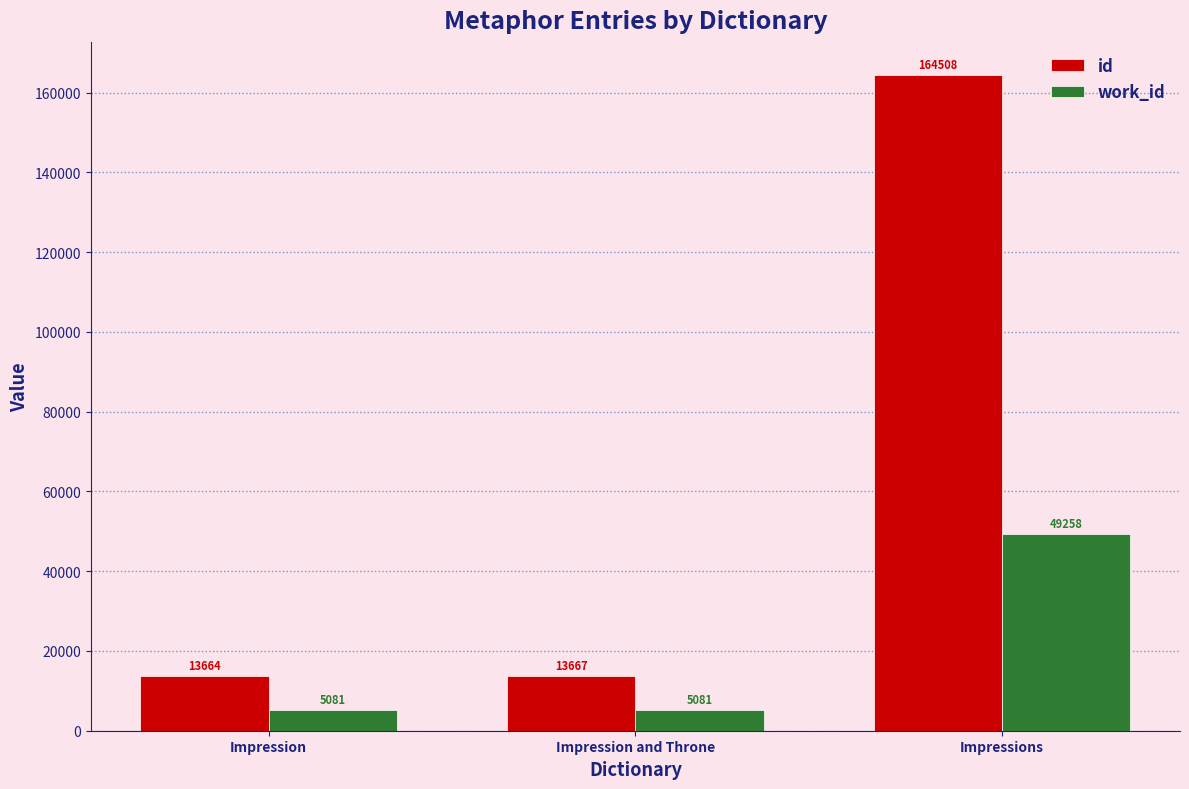

Which series has the largest range (max minus min)?

id